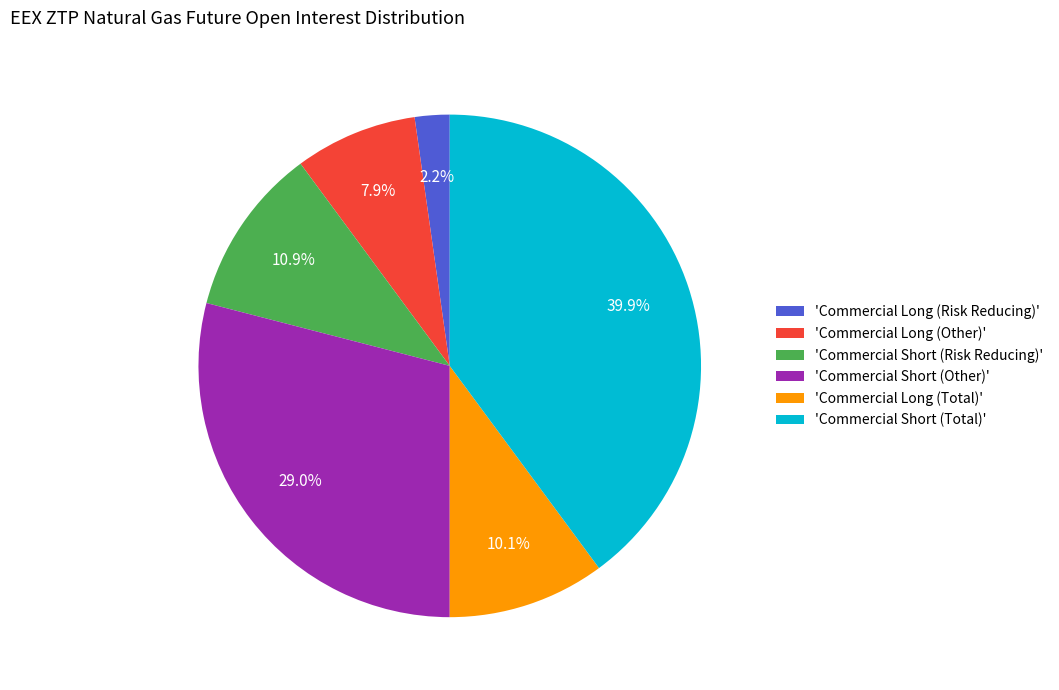

What percentage is NOT represented by 'Commercial Short (Total)'?

60.1%